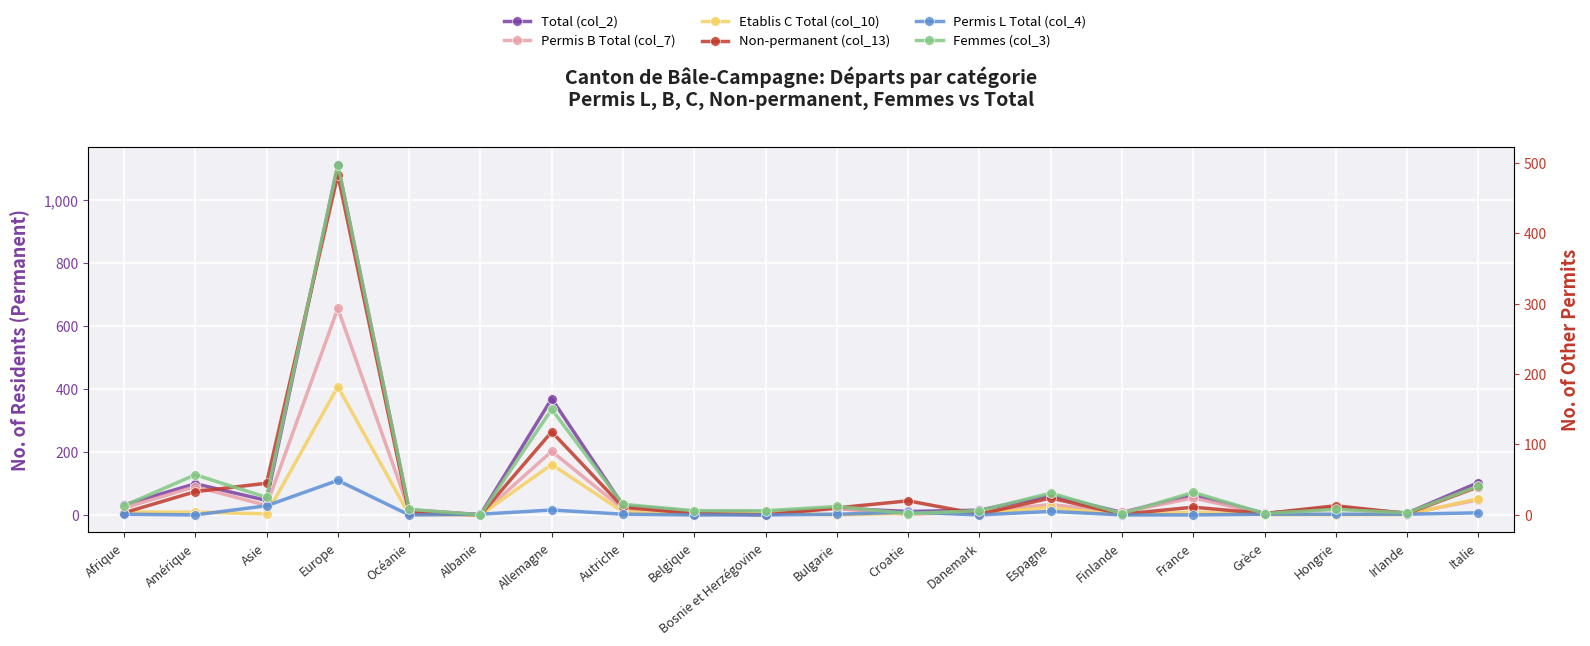

Reading right to left, list all the values displayed in this chart.

Total (col_2): 103	6	23	5	63	8	62	15	11	21	9	10	30	369	1	16	1112	46	99	32
Permis B Total (col_7): 48	4	21	3	54	8	33	10	2	20	1	10	19	202	0	15	656	30	90	22
Etablis C Total (col_10): 52	1	1	1	9	0	24	5	5	0	8	0	10	160	0	1	407	3	9	9
Non-permanent (col_13): 40	2	13	2	11	1	24	1	20	10	0	2	11	118	0	3	483	45	33	3
Permis L Total (col_4): 3	1	1	1	0	0	5	0	4	1	0	0	1	7	1	0	49	13	0	1
Femmes (col_3): 41	3	8	2	32	2	31	6	2	12	6	6	15	150	0	8	497	25	57	13